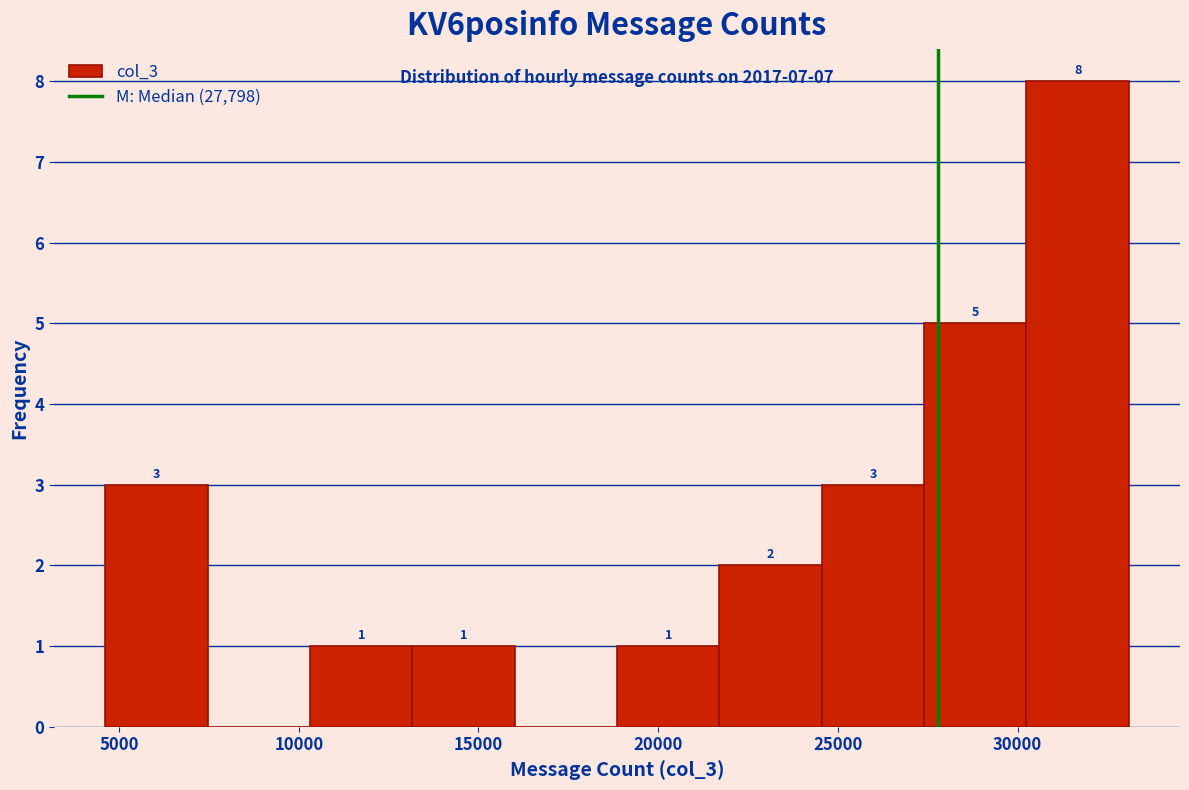

Which range on the x-axis has the tallest bar?

30000 to 33000